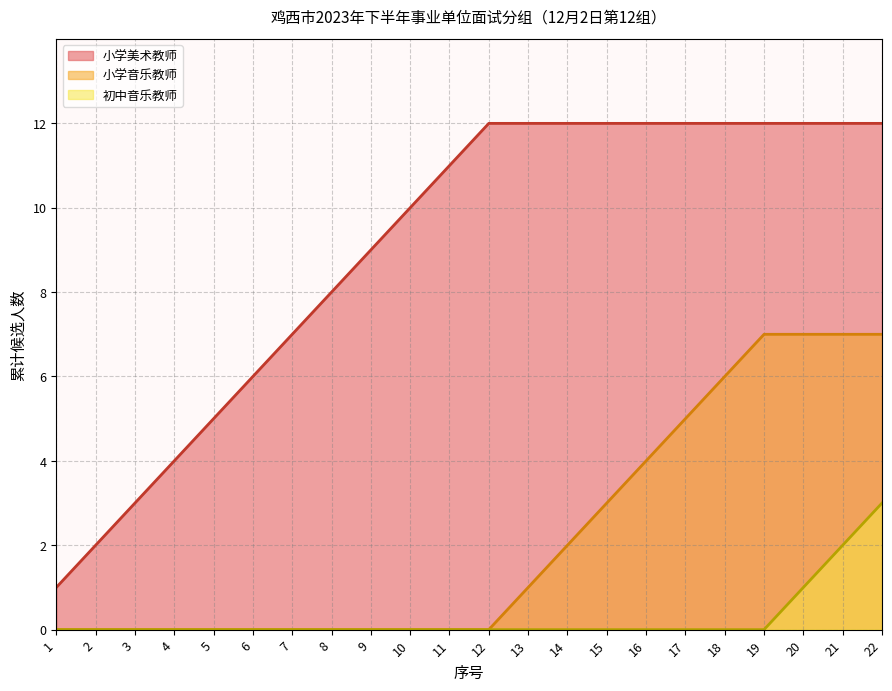

What is the difference between the maximum and minimum values in the 小学音乐教师 series?

7